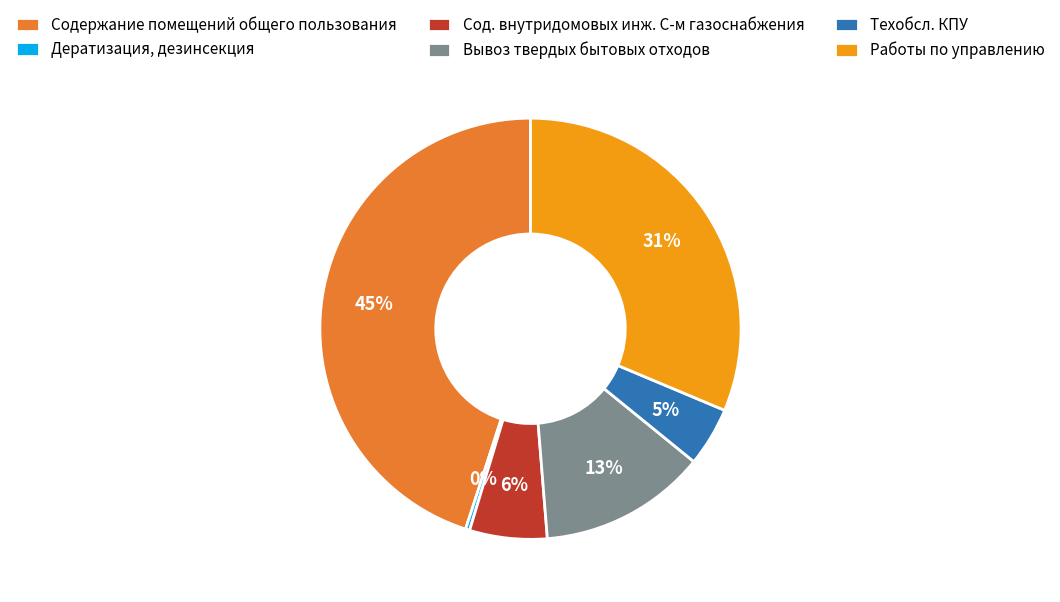

How many segments does this pie chart have?

6